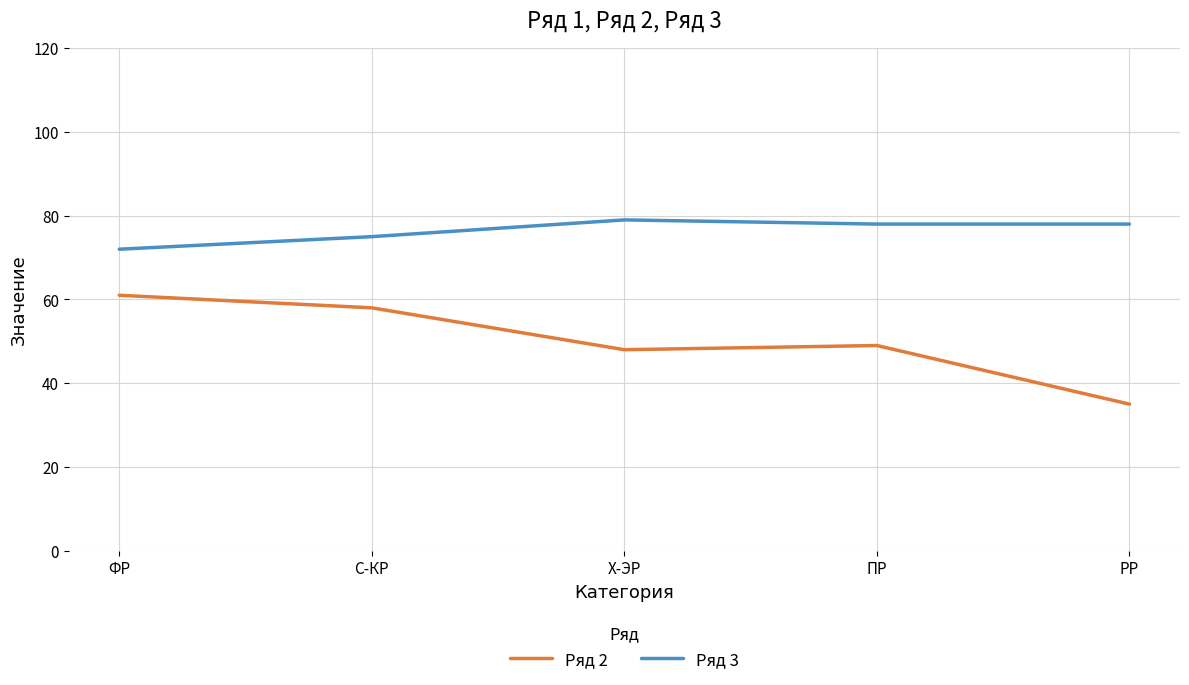

Which series has the largest range (max minus min)?

Ряд 2